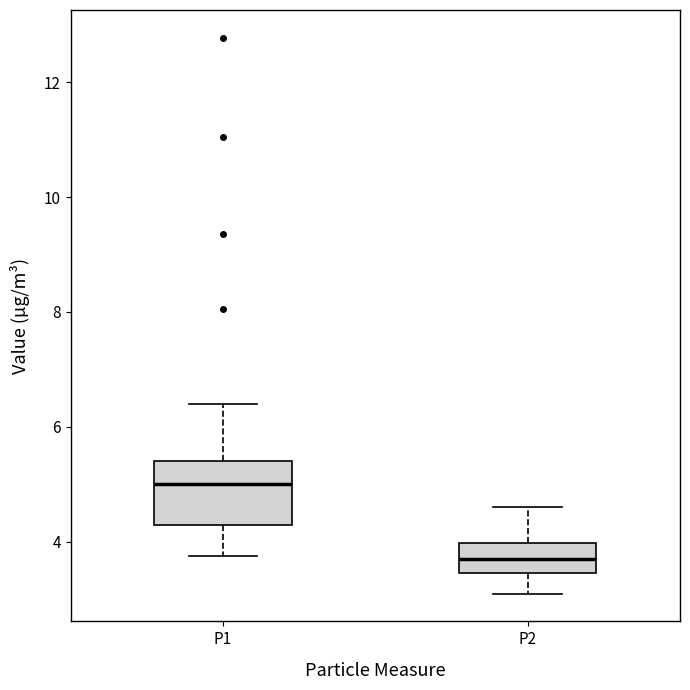

Comparing the boxes themselves (not the whiskers), which one is the tallest?

P1